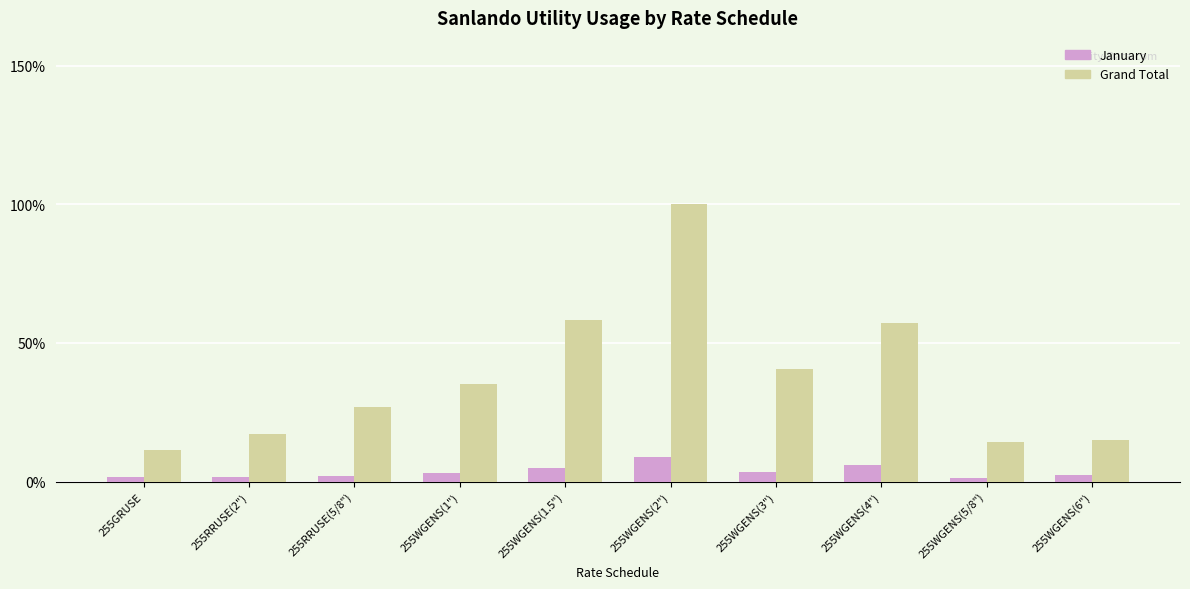

Is the value of January at 255WGENS(6") greater than the value of Grand Total at 255WGENS(6")?

No